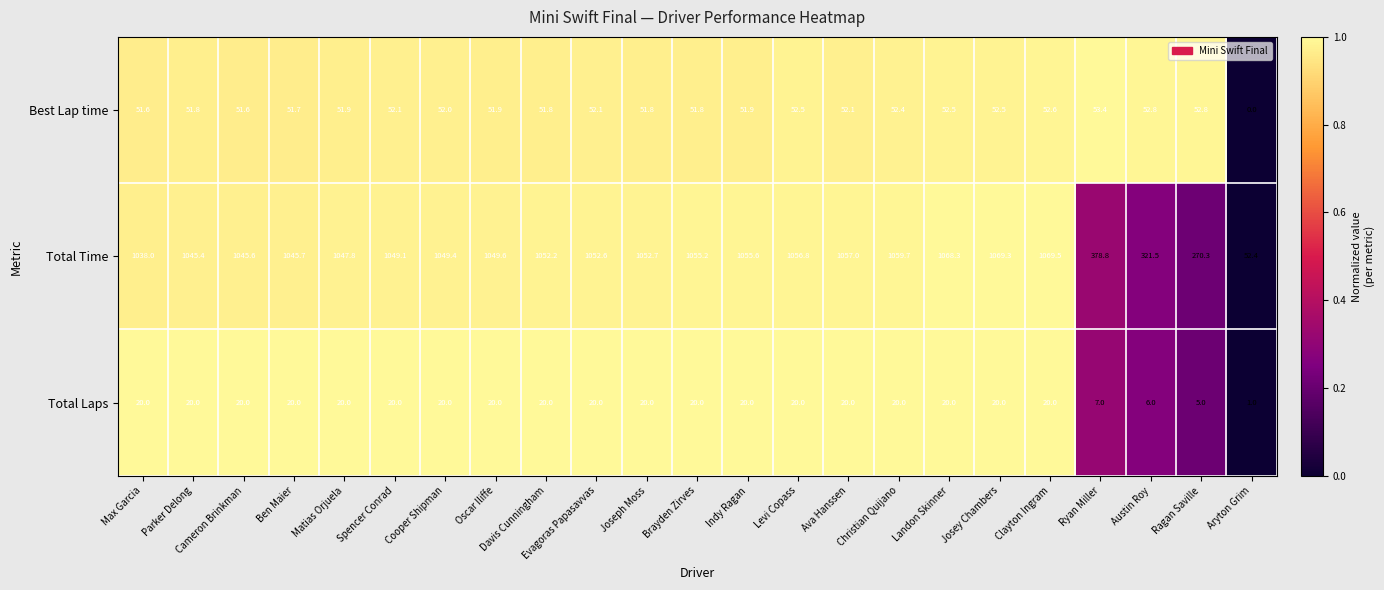

List the series in order of their peak value, lowest first.

Total Laps, Best Lap time, Total Time